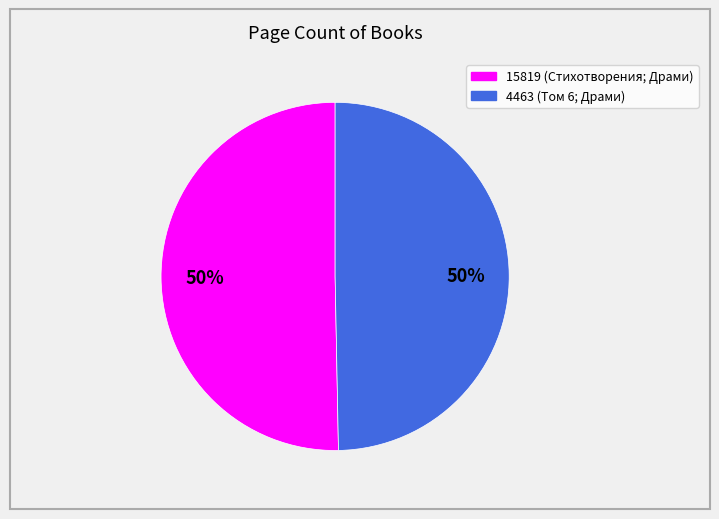

To the nearest percent, what portion does 15819 represent?

50%